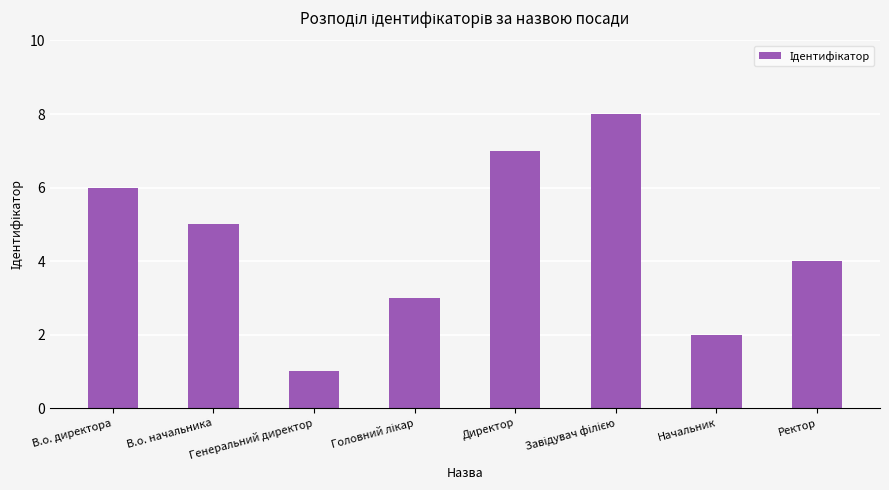

What is the label of the 7th bar from the right?

В.о. начальника